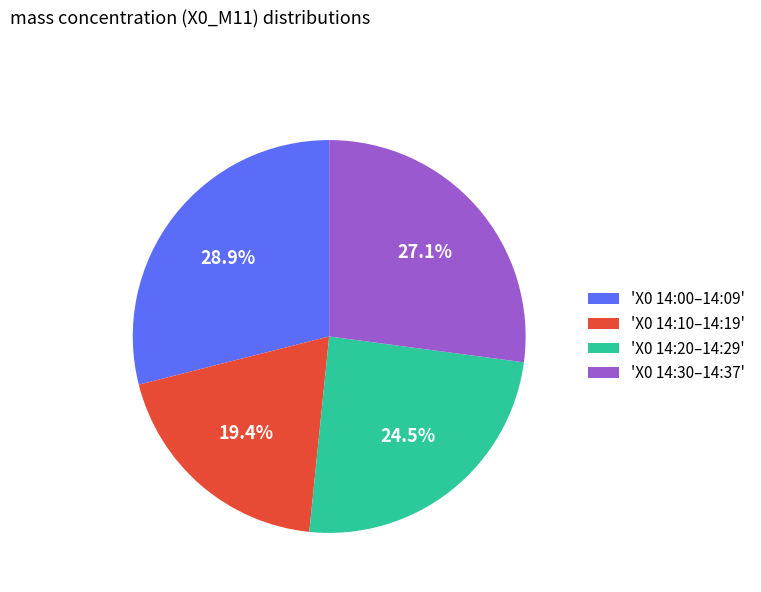

Between 'X0 14:00–14:09' and 'X0 14:30–14:37', which is larger?

'X0 14:00–14:09'